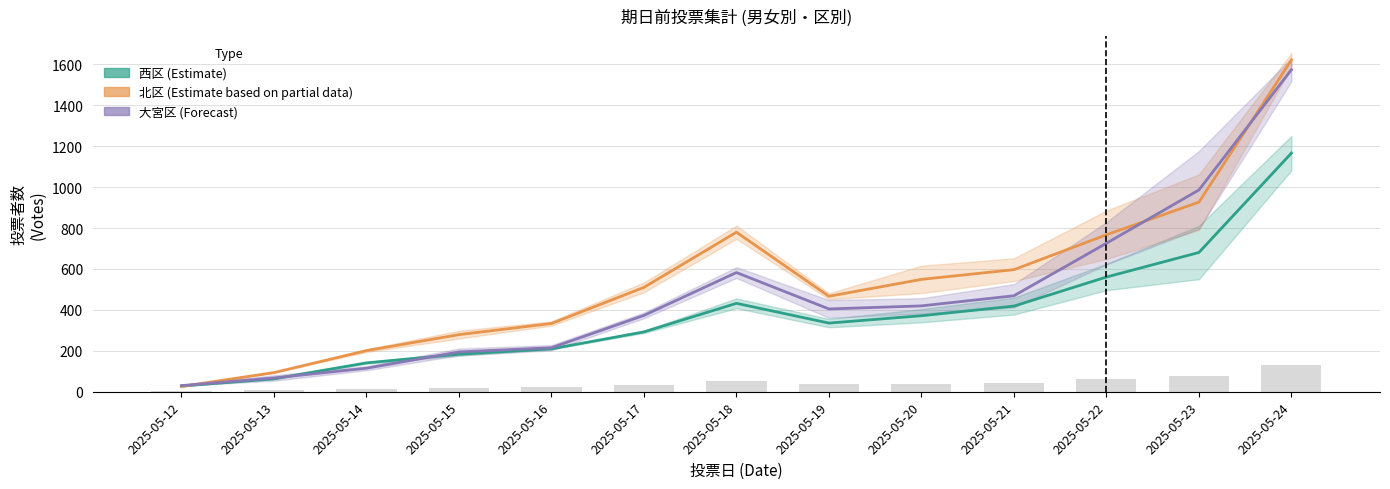

Which has a higher value, 2025-05-13 or 2025-05-18?

2025-05-18